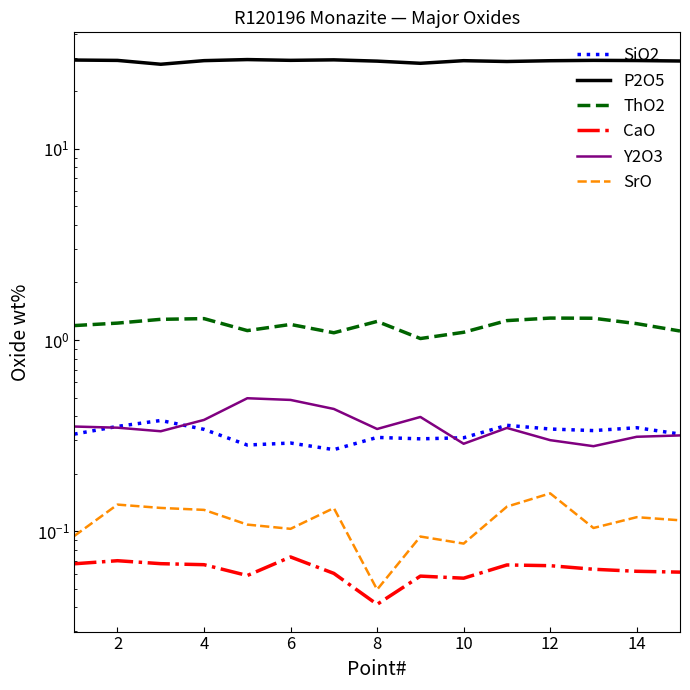

Reading left to right, extract all data points from this chart.

SiO2: 0.3	0.4	0.4	0.3	0.3	0.3	0.3	0.3	0.3	0.3	0.4	0.3	0.3	0.3	0.3
P2O5: 29.1	29.0	27.7	28.9	29.3	29.0	29.2	28.7	28.0	28.9	28.6	28.9	29.0	28.9	28.8
ThO2: 1.2	1.2	1.3	1.3	1.1	1.2	1.1	1.3	1.0	1.1	1.3	1.3	1.3	1.2	1.1
CaO: 0.1	0.1	0.1	0.1	0.1	0.1	0.1	0.0	0.1	0.1	0.1	0.1	0.1	0.1	0.1
Y2O3: 0.4	0.3	0.3	0.4	0.5	0.5	0.4	0.3	0.4	0.3	0.3	0.3	0.3	0.3	0.3
SrO: 0.1	0.1	0.1	0.1	0.1	0.1	0.1	0.0	0.1	0.1	0.1	0.2	0.1	0.1	0.1